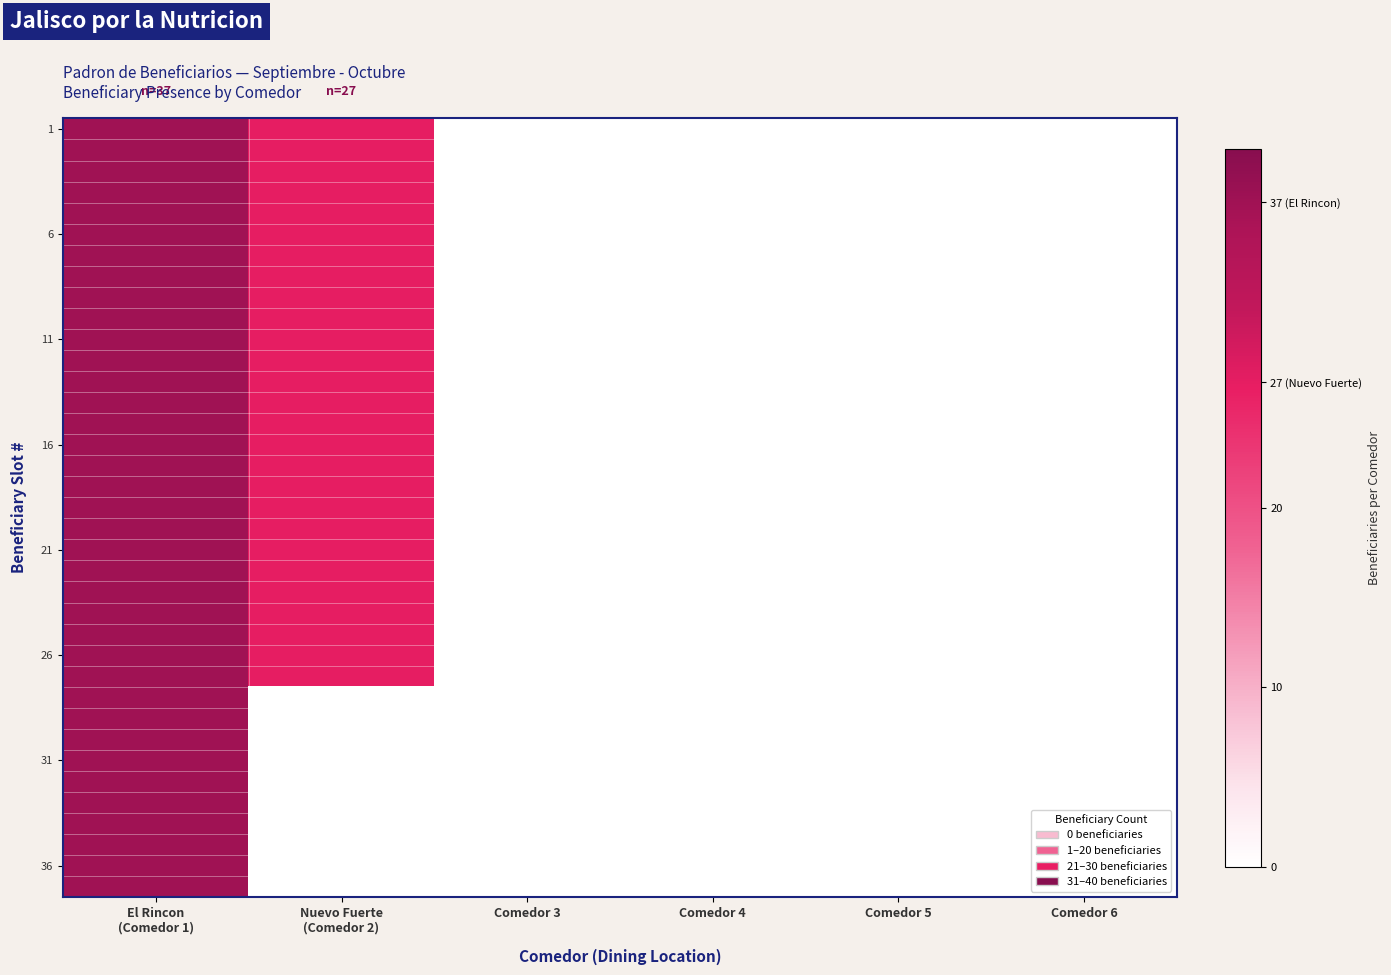

At how many categories does at least one series exceed 3?

2